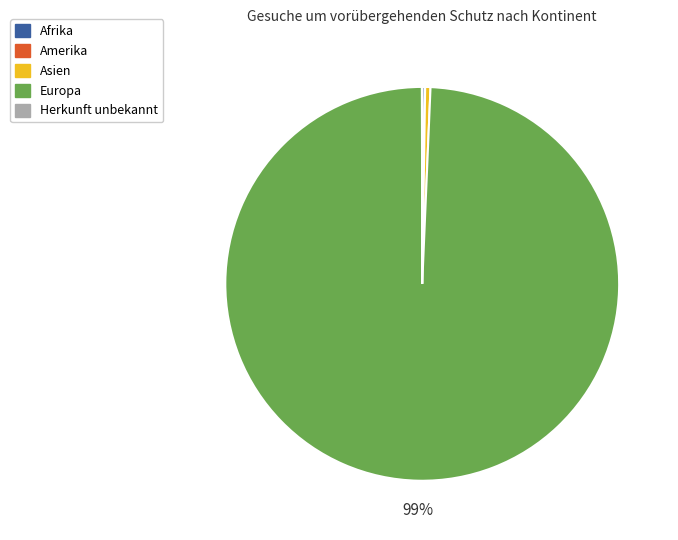

Which category accounts for the majority?

Europa